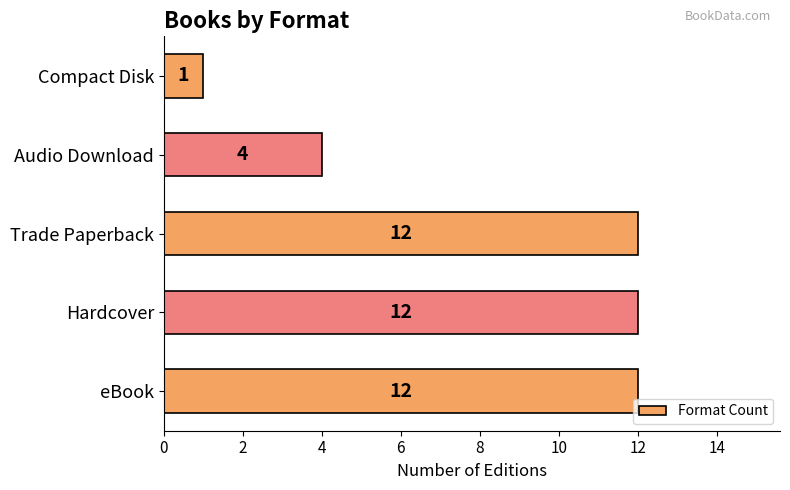

Where is the data nearest to the value 6?

Audio Download